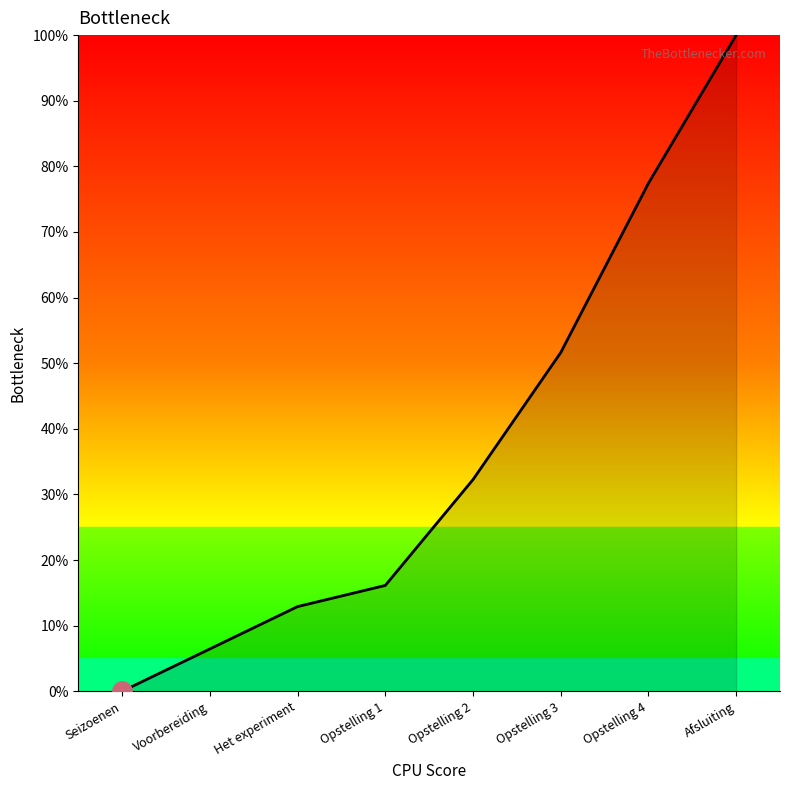

The value at Opstelling 1 is 16.1. True or false?

True